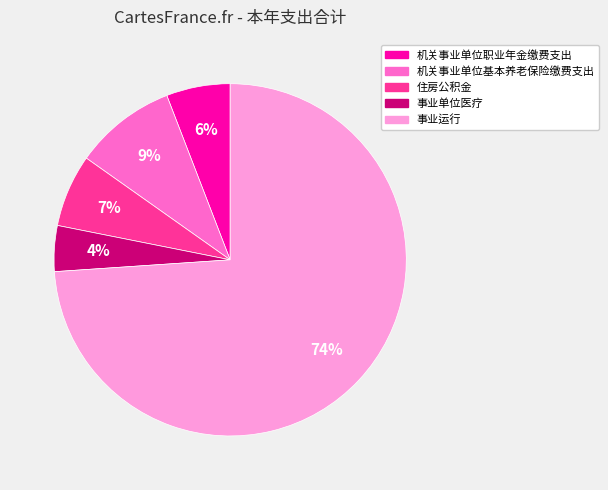

To the nearest percent, what percentage of the pie is 事业单位医疗?

4%